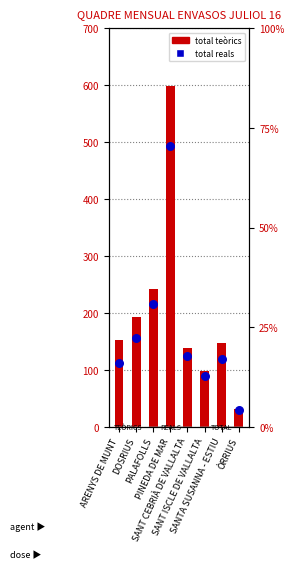

Is the value of total teòrics at ARENYS DE MUNT greater than the value of total reals at PALAFOLLS?

No